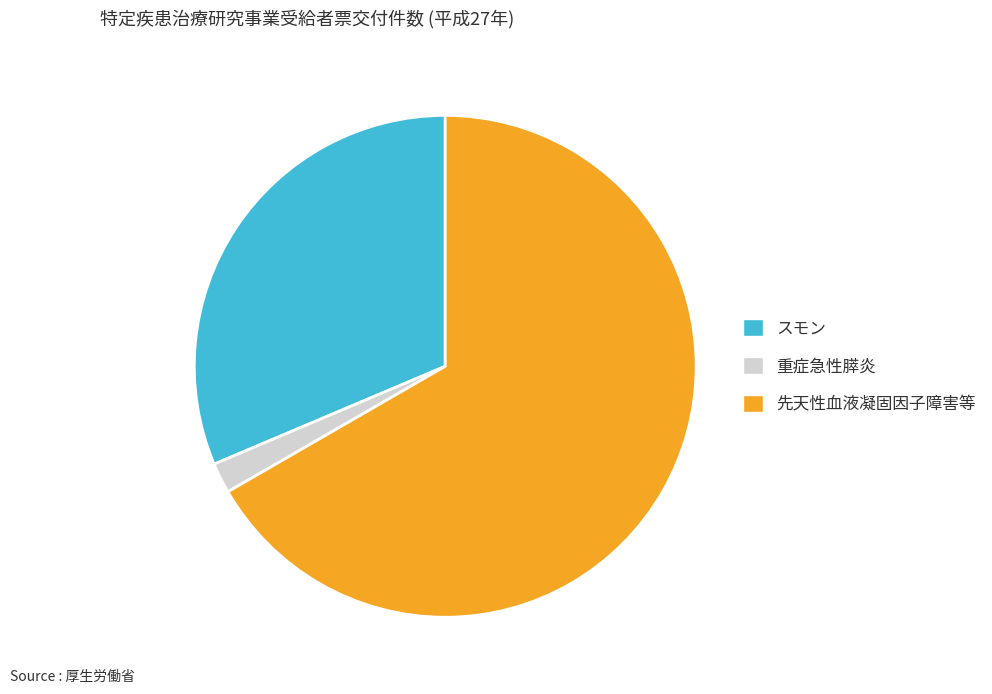

Approximately how many times larger is the value at 先天性血液凝固因子障害等 compared to スモン?

2.1